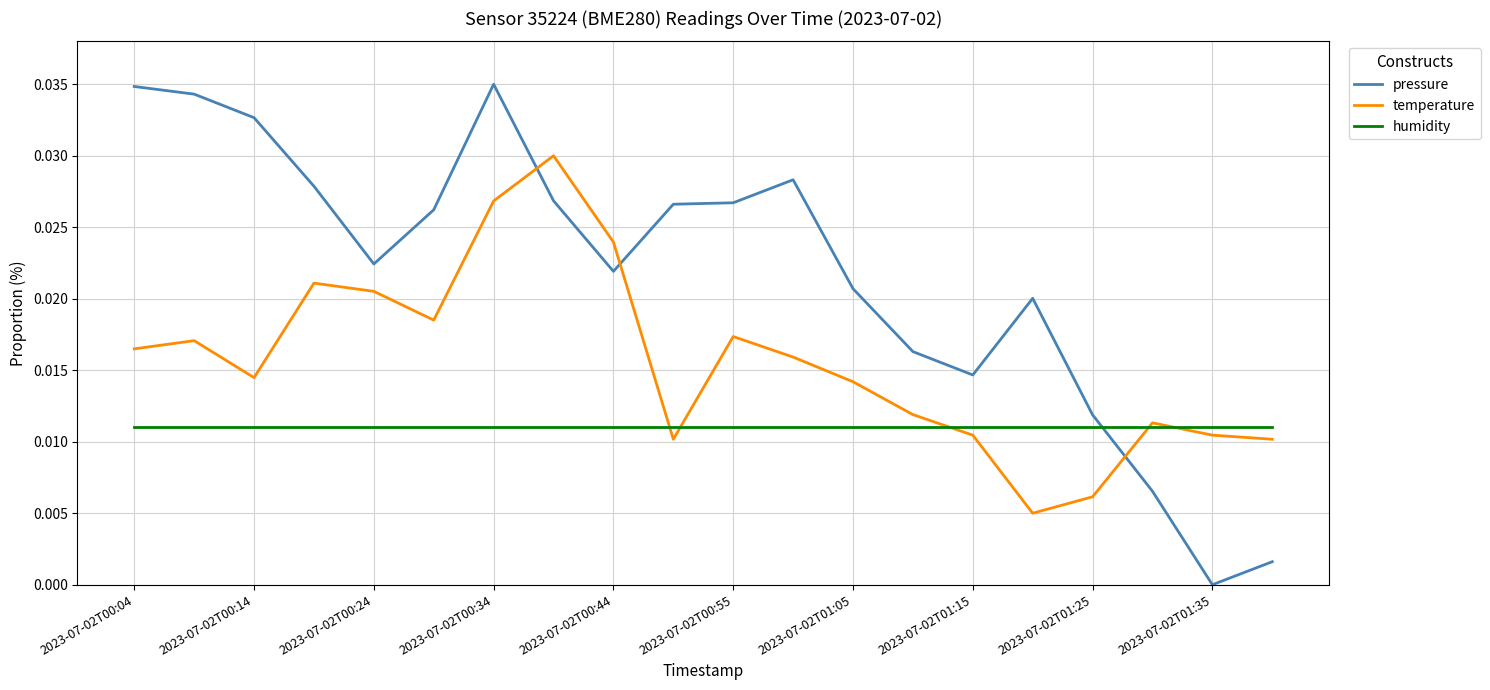

How many times do pressure and temperature cross each other?

3